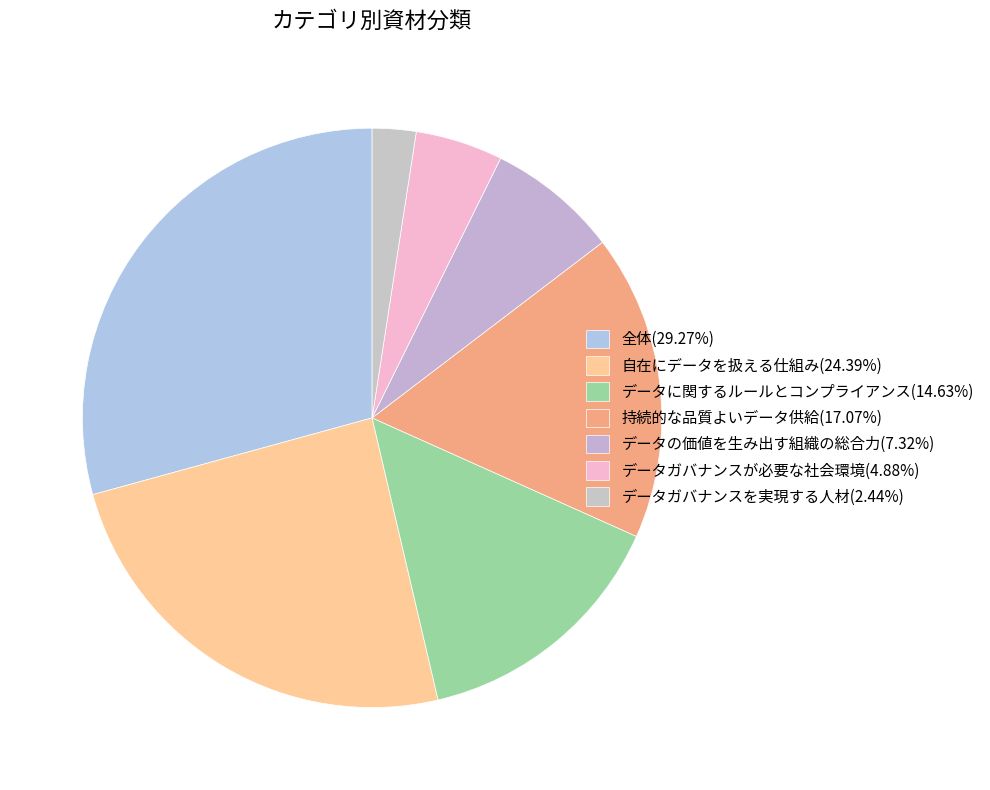

Which has a higher value, データに関するルールとコンプライアンス or 自在にデータを扱える仕組み?

自在にデータを扱える仕組み